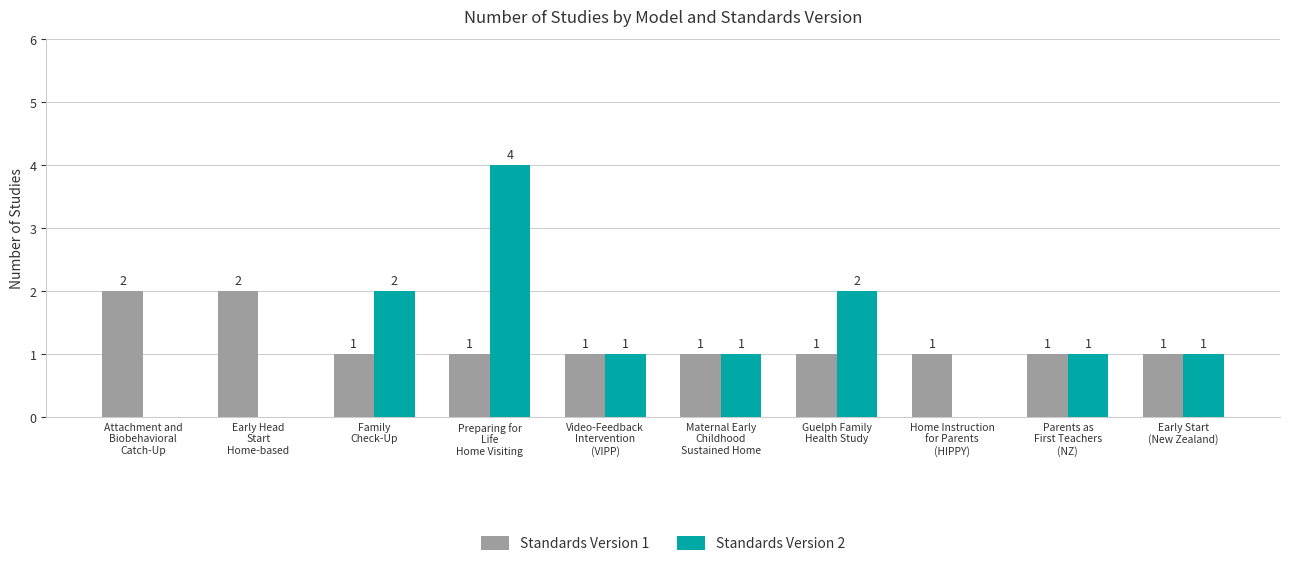

How many positive values does the Standards Version 2 series have?

7